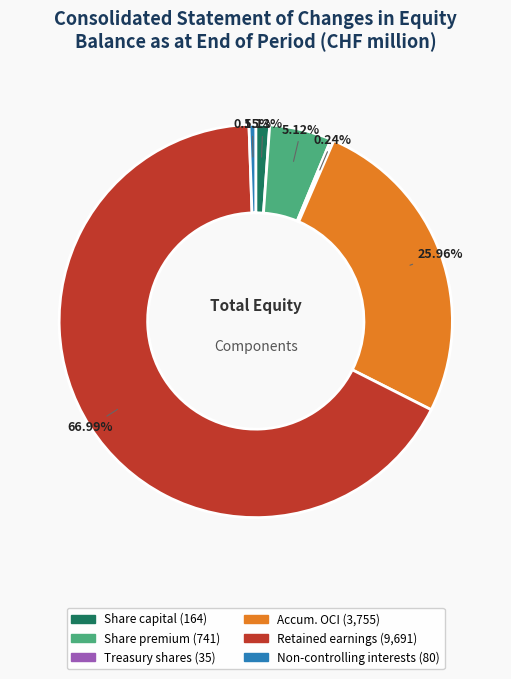

Does any single category account for the majority?

Yes